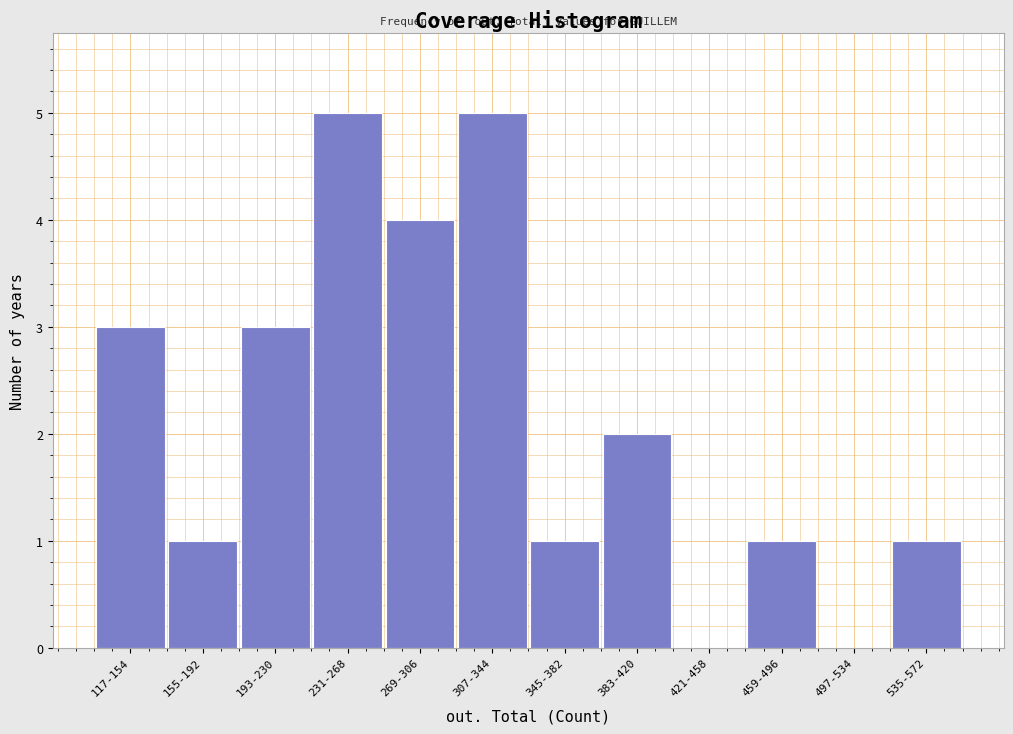

Reading left to right, what are all the values shown in this chart?

117-154=3	155-192=1	193-230=3	231-268=5	269-306=4	307-344=5	345-382=1	383-420=2	421-458=0	459-496=1	497-534=0	535-572=1